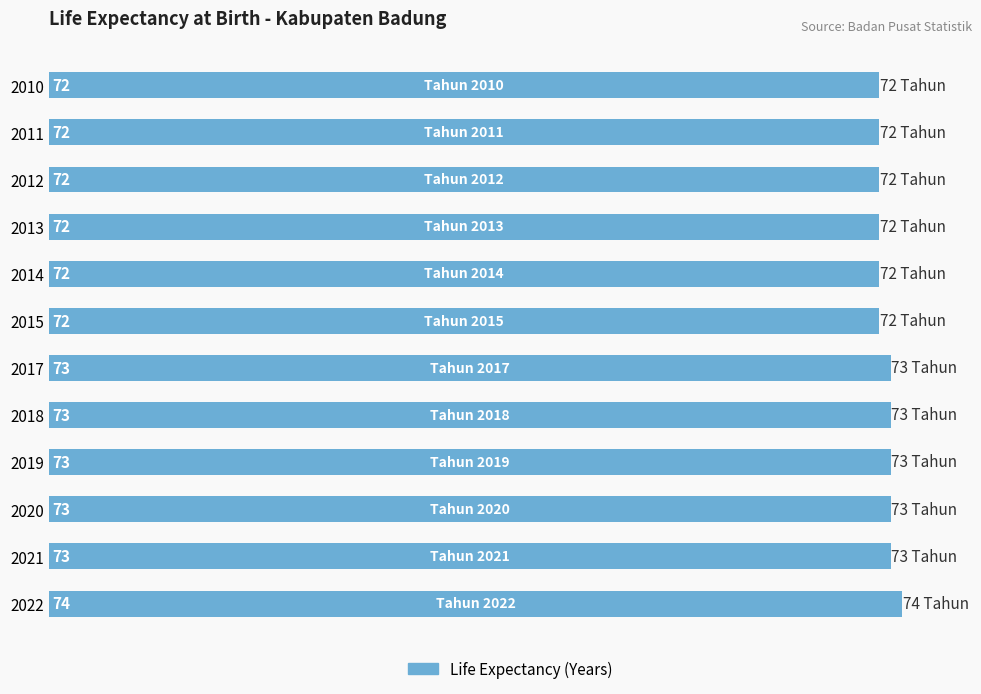

Count the values in the range 72 to 73.

11